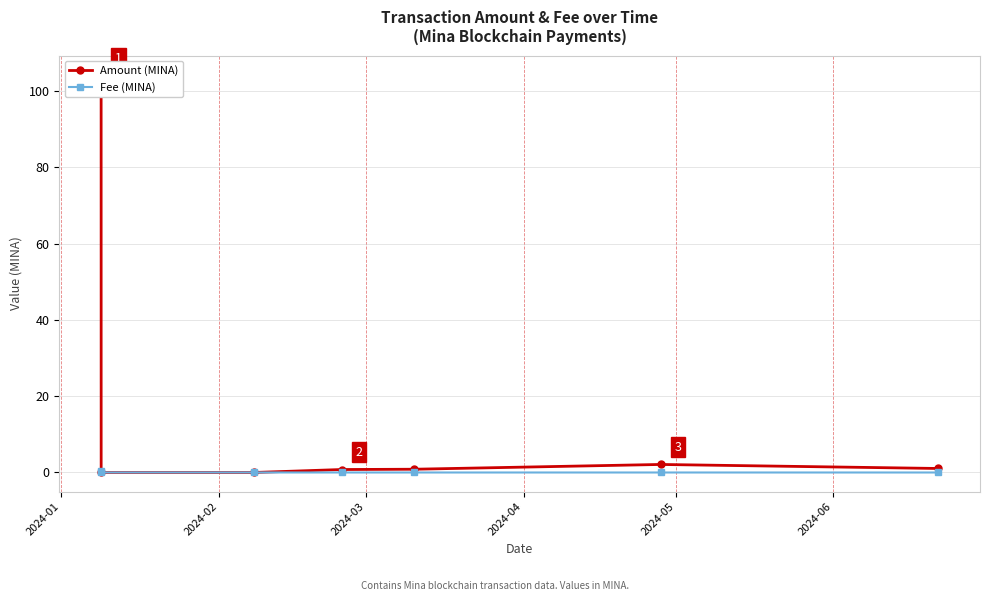

How many data points in Amount (MINA) are above 0?

5